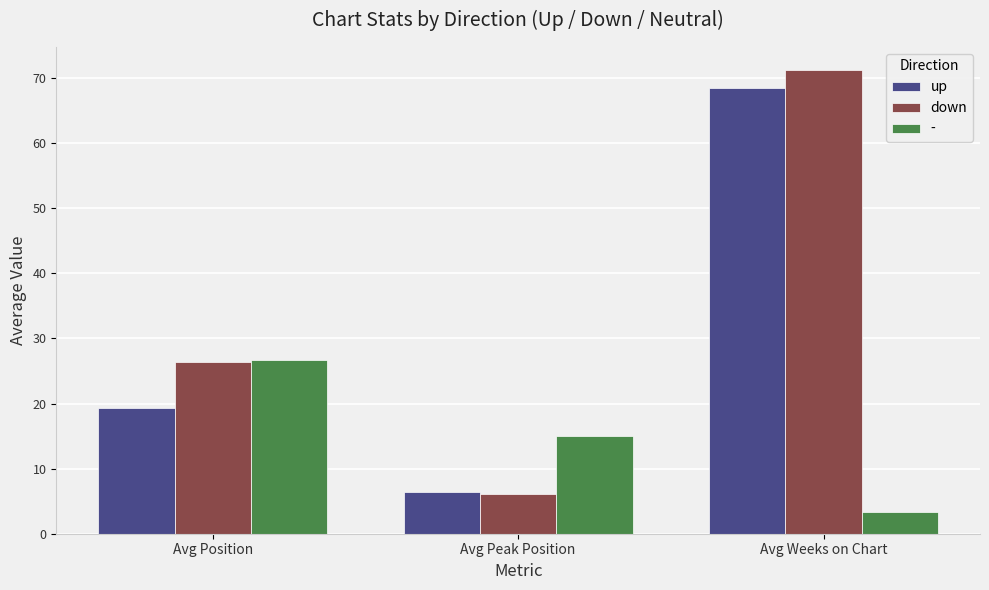

The value of down at Avg Peak Position is 6.1. True or false?

True